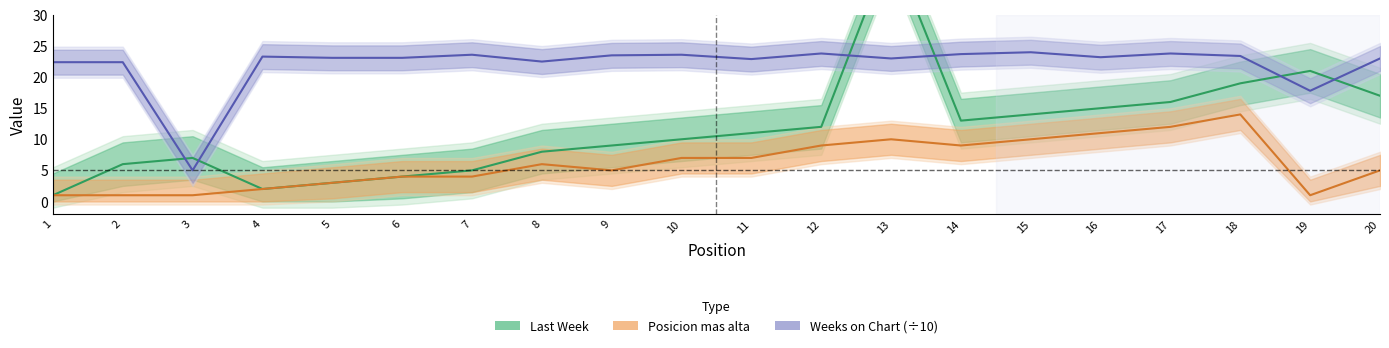

Reading right to left, what are all the values shown in this chart?

Last Week: 20=17.0	19=21.0	18=19.0	17=16.0	16=15.0	15=14.0	14=13.0	13=41.0	12=12.0	11=11.0	10=10.0	9=9.0	8=8.0	7=5.0	6=4.0	5=3.0	4=2.0	3=7.0	2=6.0	1=1.0
Posicion mas alta: 20=5.0	19=1.0	18=14.0	17=12.0	16=11.0	15=10.0	14=9.0	13=10.0	12=9.0	11=7.0	10=7.0	9=5.0	8=6.0	7=4.0	6=4.0	5=3.0	4=2.0	3=1.0	2=1.0	1=1.0
Weeks on Chart: 20=23.0	19=17.8	18=23.4	17=23.8	16=23.2	15=24.0	14=23.7	13=23.0	12=23.8	11=22.9	10=23.6	9=23.5	8=22.5	7=23.6	6=23.1	5=23.1	4=23.3	3=5.0	2=22.4	1=22.4